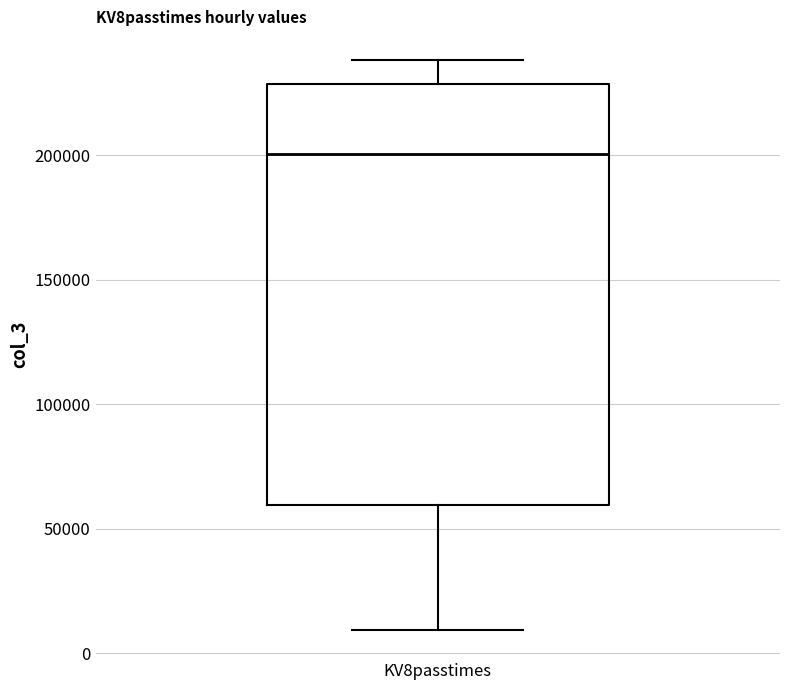

Transcribe this box plot: give where the median line is, the range the box spans, and where the two whiskers end, as read against the y-axis. The values are not printed on the chart, so give them approximately, as read against the axis.

median 200000, box 60000 to 230000, whiskers 10000 to 240000